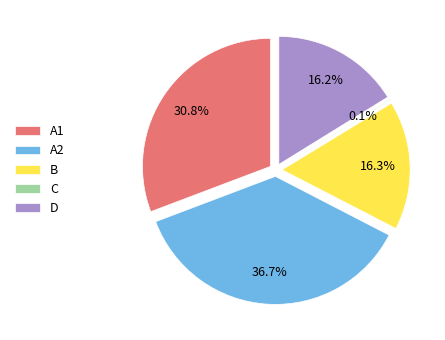

True or false: A2 accounts for 47% of the total.

False